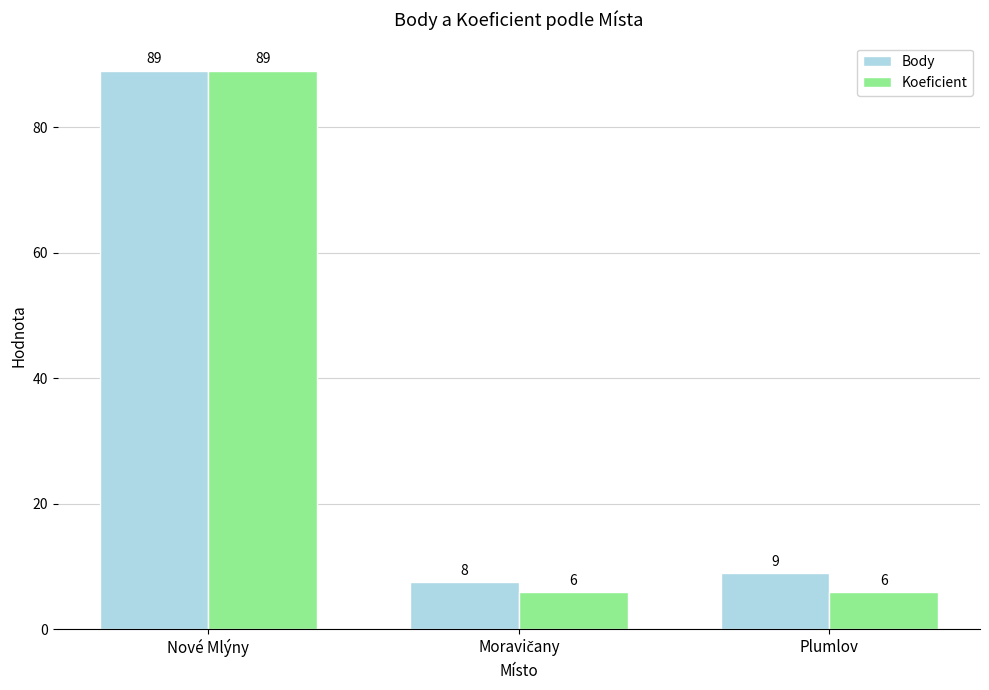

List the series in order of their overall mean, highest first.

Body, Koeficient